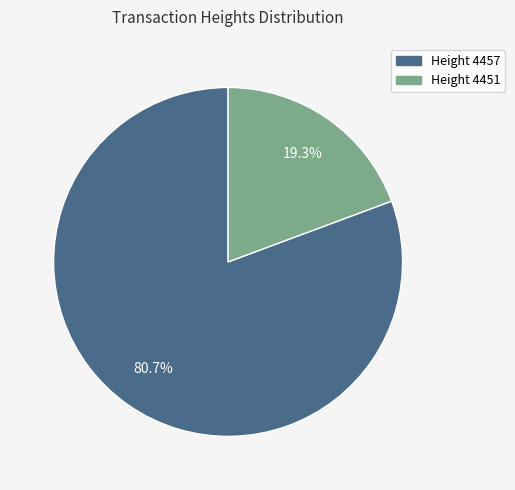

Is there any slice that represents more than half of the pie?

Yes